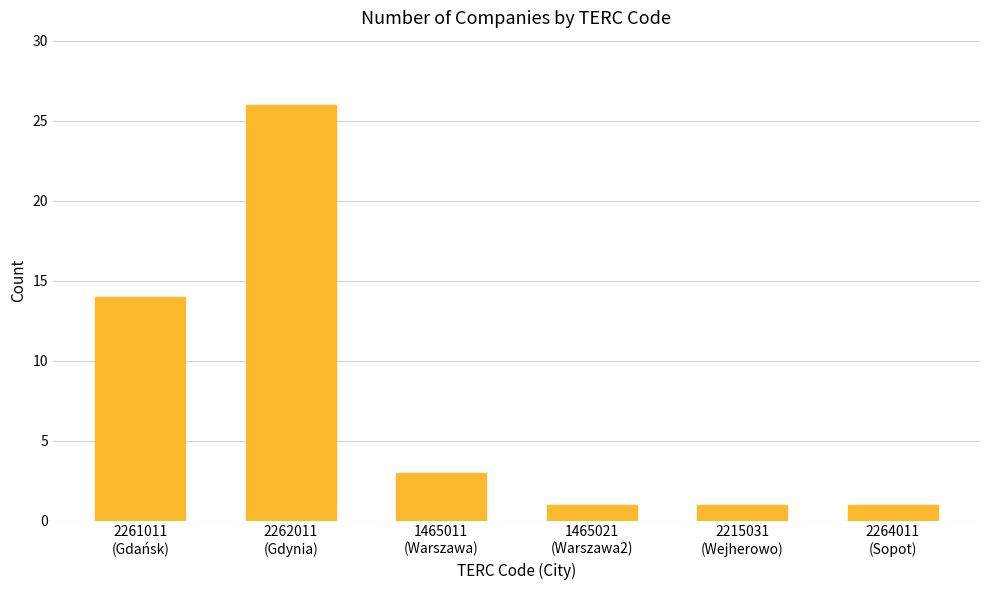

Between 2261011
(Gdańsk) and 1465011
(Warszawa), which is larger?

2261011
(Gdańsk)